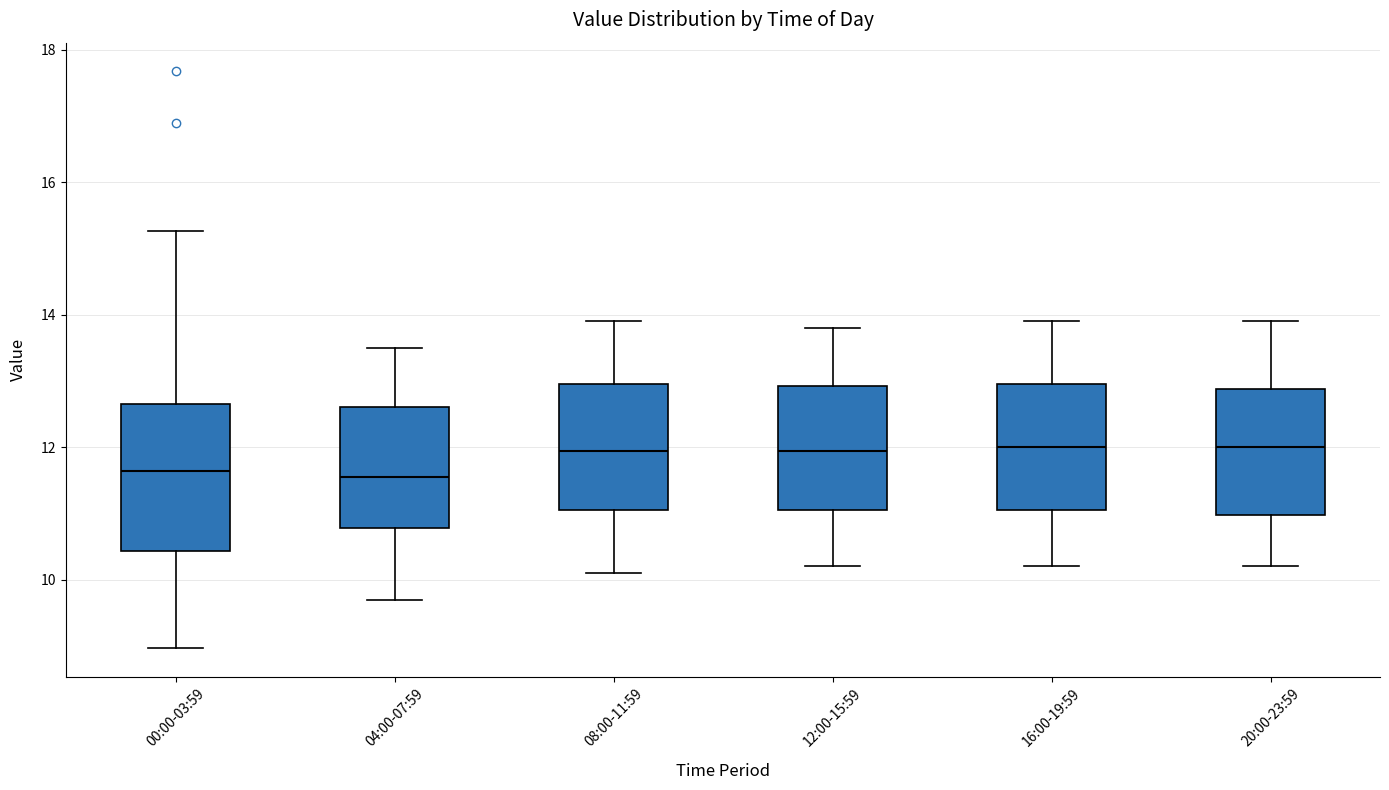

Reading left to right, read every box against the y-axis: the position of its median line, the range the box covers, and the ends of its whiskers. The values are not printed on the chart, so give them approximately, as read against the axis.

00:00-03:59: median 11.6, box 10.4 to 12.6, whiskers 9.0 to 15.2
04:00-07:59: median 11.6, box 10.8 to 12.6, whiskers 9.8 to 13.6
08:00-11:59: median 12.0, box 11.0 to 13.0, whiskers 10.2 to 14.0
12:00-15:59: median 12.0, box 11.0 to 13.0, whiskers 10.2 to 13.8
16:00-19:59: median 12.0, box 11.0 to 13.0, whiskers 10.2 to 14.0
20:00-23:59: median 12.0, box 11.0 to 12.8, whiskers 10.2 to 14.0